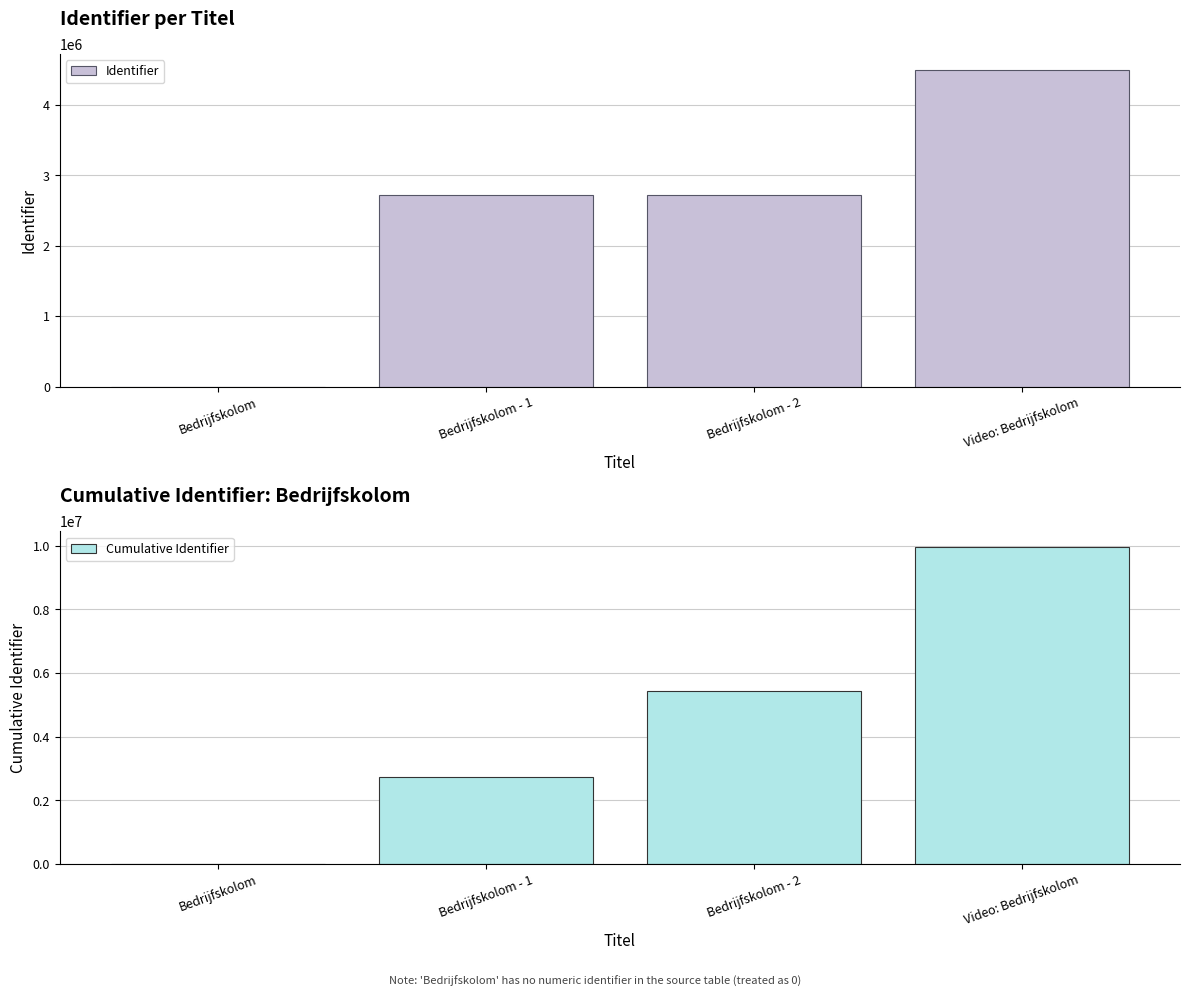

What is the greatest value displayed?

9952323